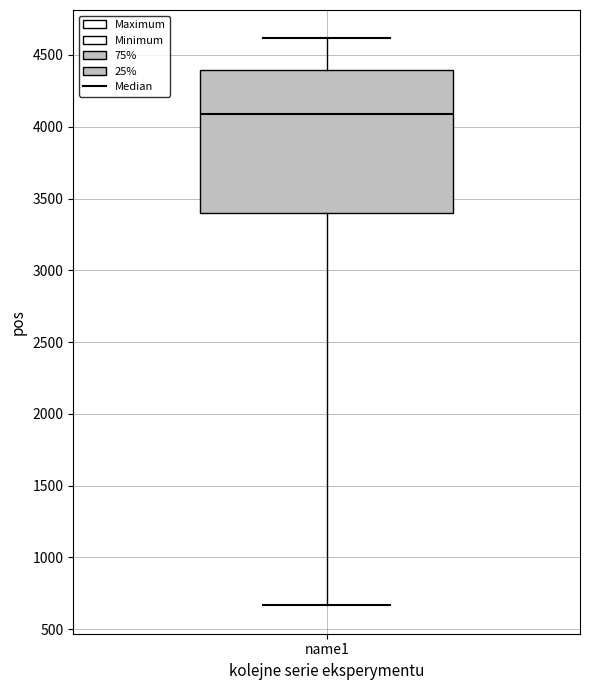

Where does the upper whisker of the box for name1 end on the y-axis? The values are not printed on the chart, so give them approximately, as read against the axis.

4600